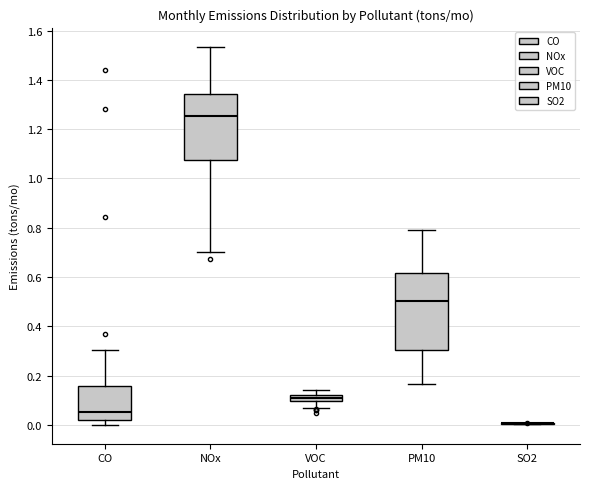

Where is the upper edge of the box for VOC on the y-axis? The values are not printed on the chart, so give them approximately, as read against the axis.

0.12